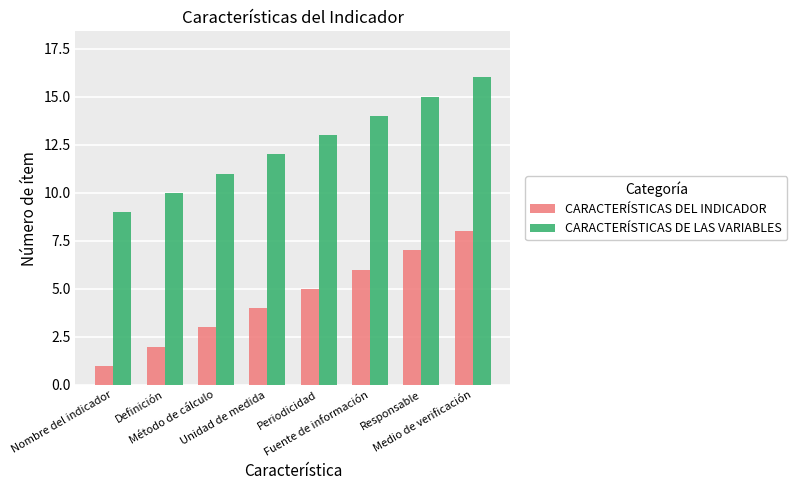

The CARACTERÍSTICAS DE LAS VARIABLES series shows 3 at Unidad de medida. True or false?

False